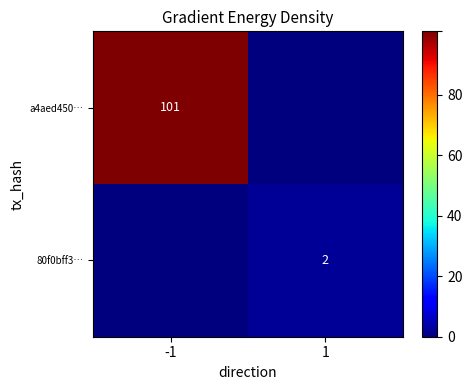

The a4aed450… series shows 155 at -1. True or false?

False